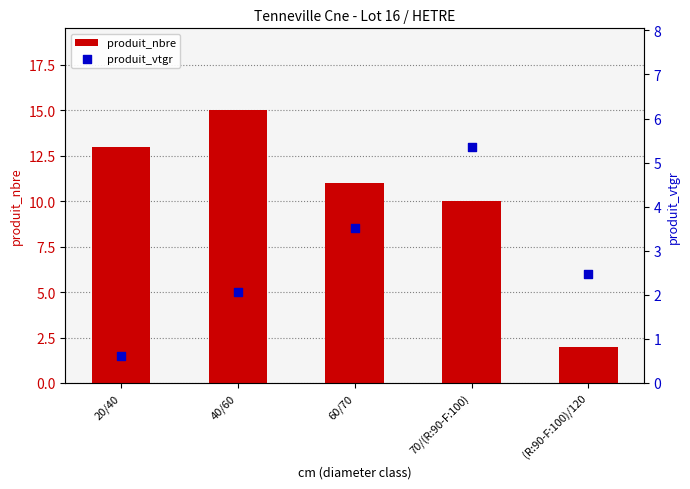

Which series has the largest total across all categories?

produit_nbre